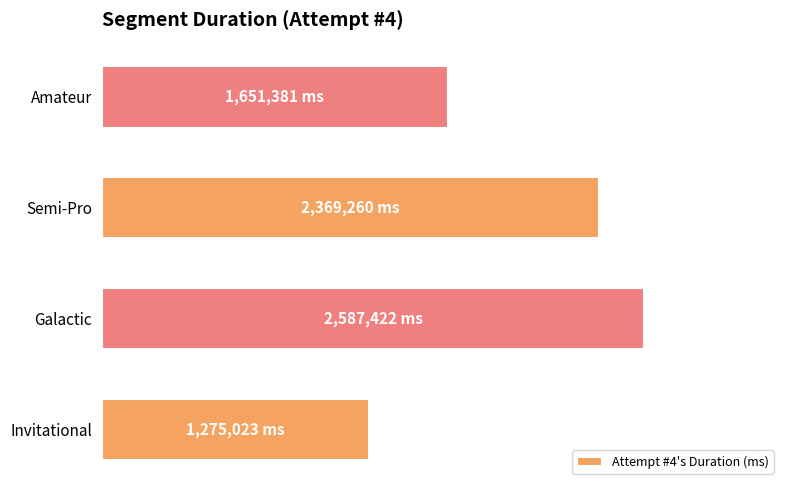

Are the bars horizontal?

Yes